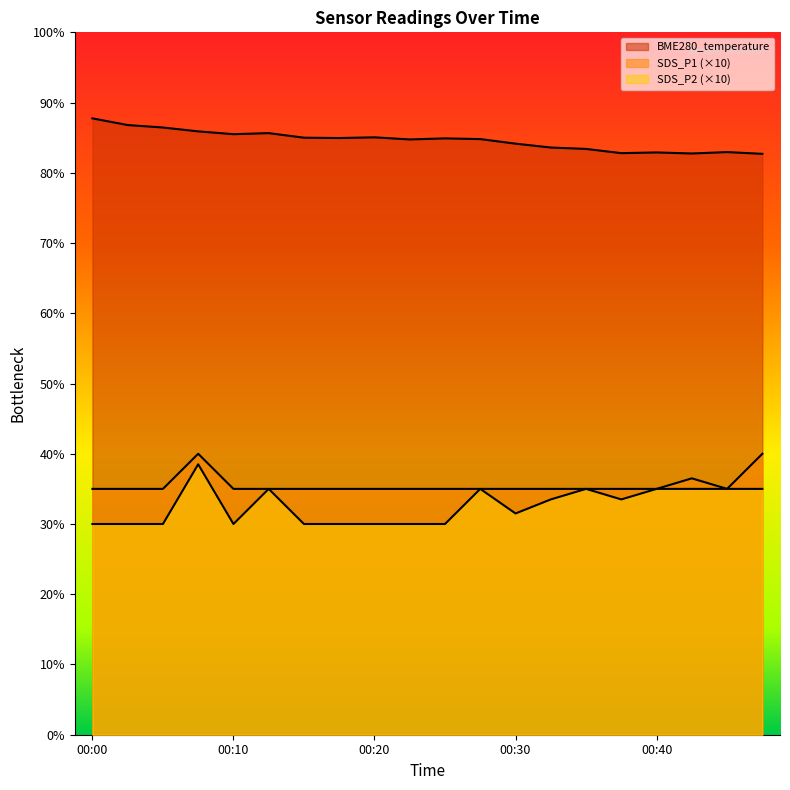

What is the average value of the BME280_temperature series?

16.9